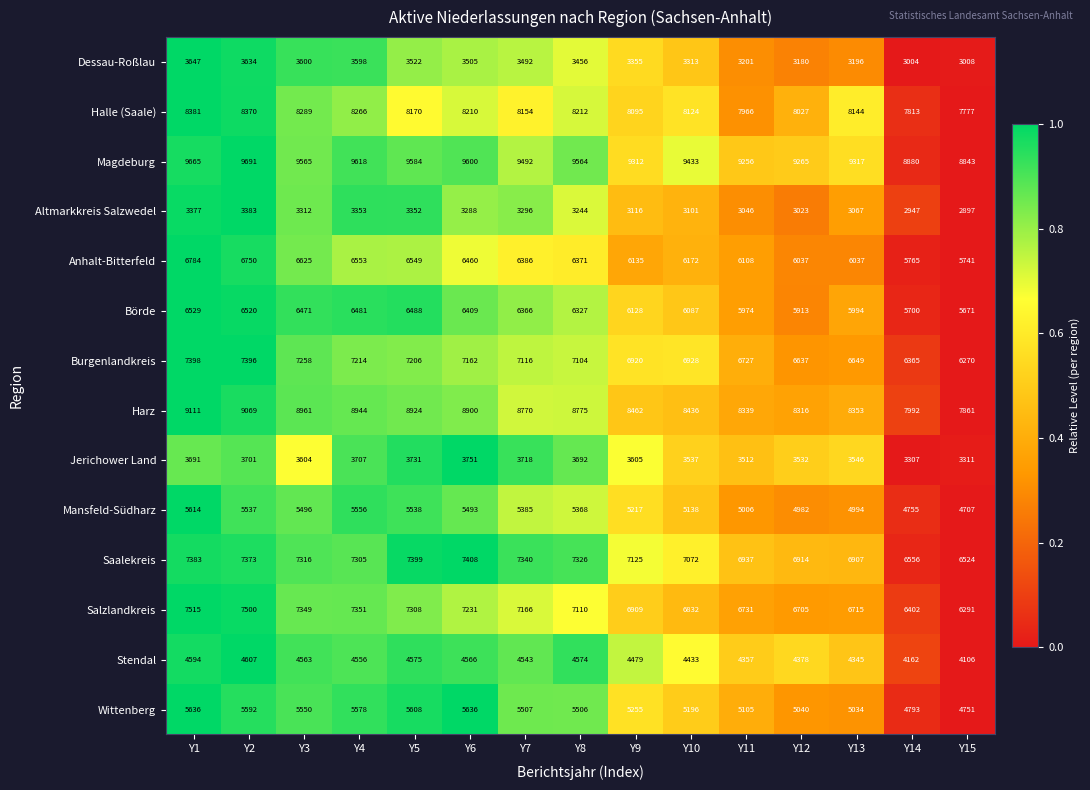

What is the average value of the Anhalt-Bitterfeld series?

6298